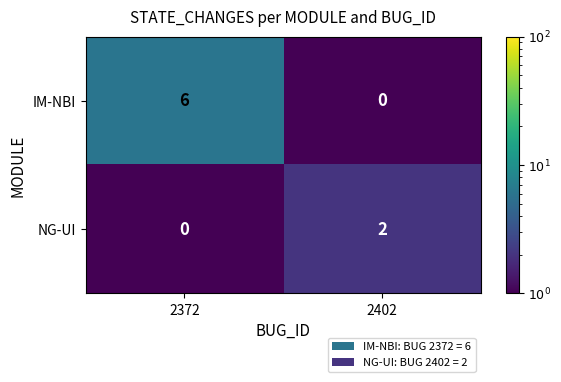

Rank the series by their average value, from highest to lowest.

IM-NBI, NG-UI